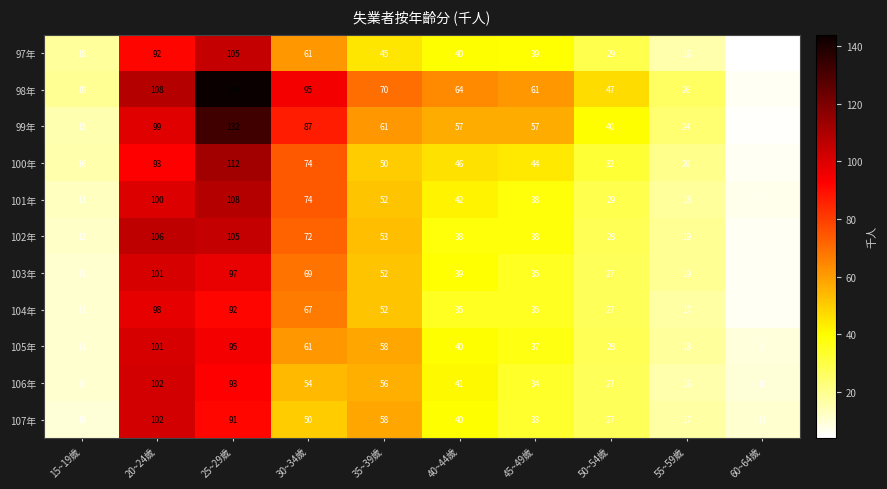

Which series has the largest range (max minus min)?

98年